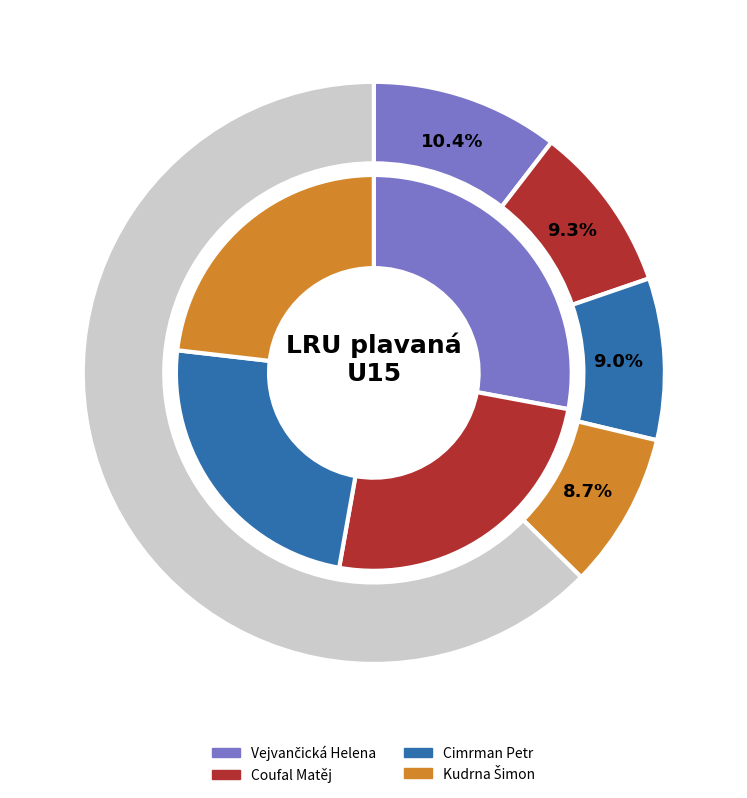

Does any single category account for the majority?

No